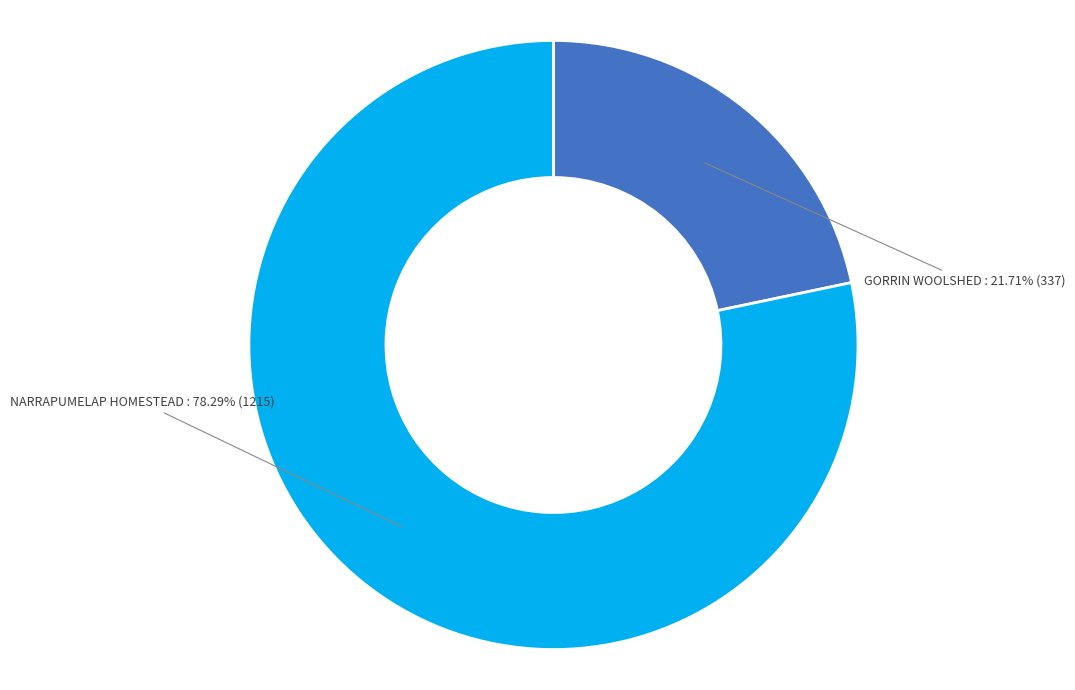

Which slice is the largest?

NARRAPUMELAP HOMESTEAD